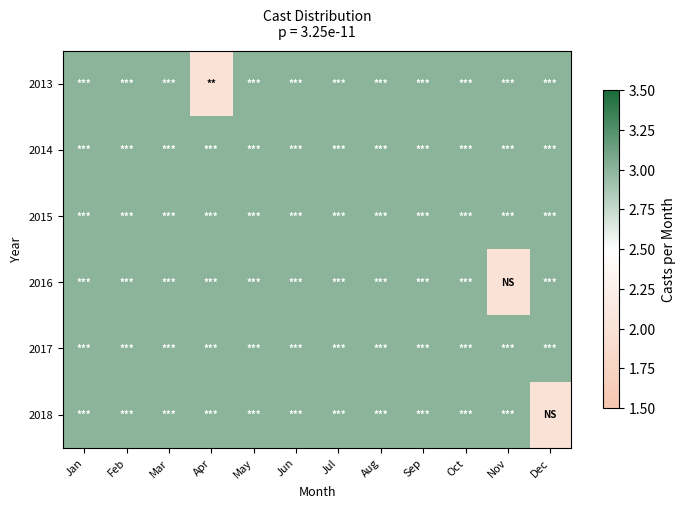

Rank the series at May from highest to lowest value.

2013, 2014, 2015, 2016, 2017, 2018